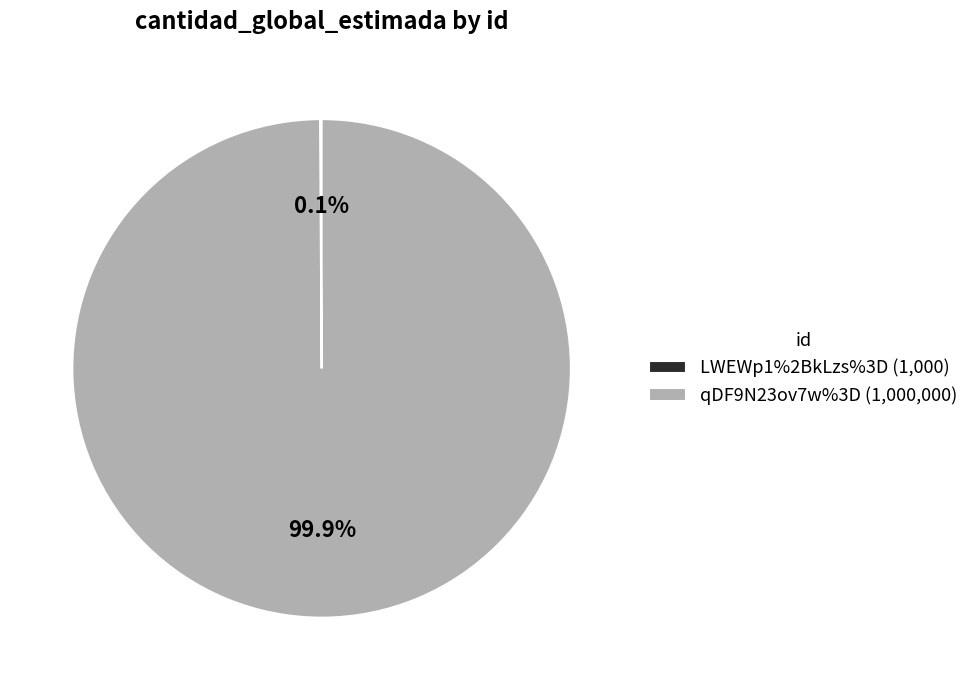

What percentage is the qDF9N23ov7w%3D slice, to the nearest percent?

100%